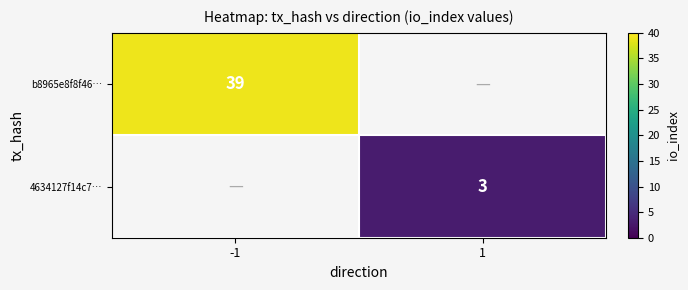

True or false: b8965e8f8f46… has a value of 39 at -1.

True